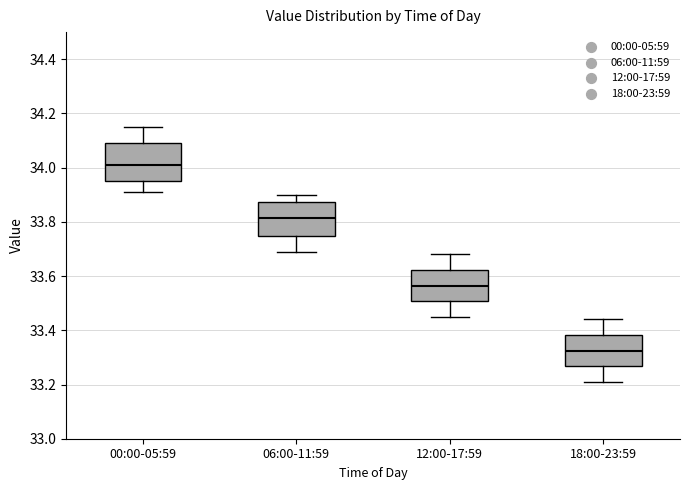

Which box's median line is the lowest?

18:00-23:59